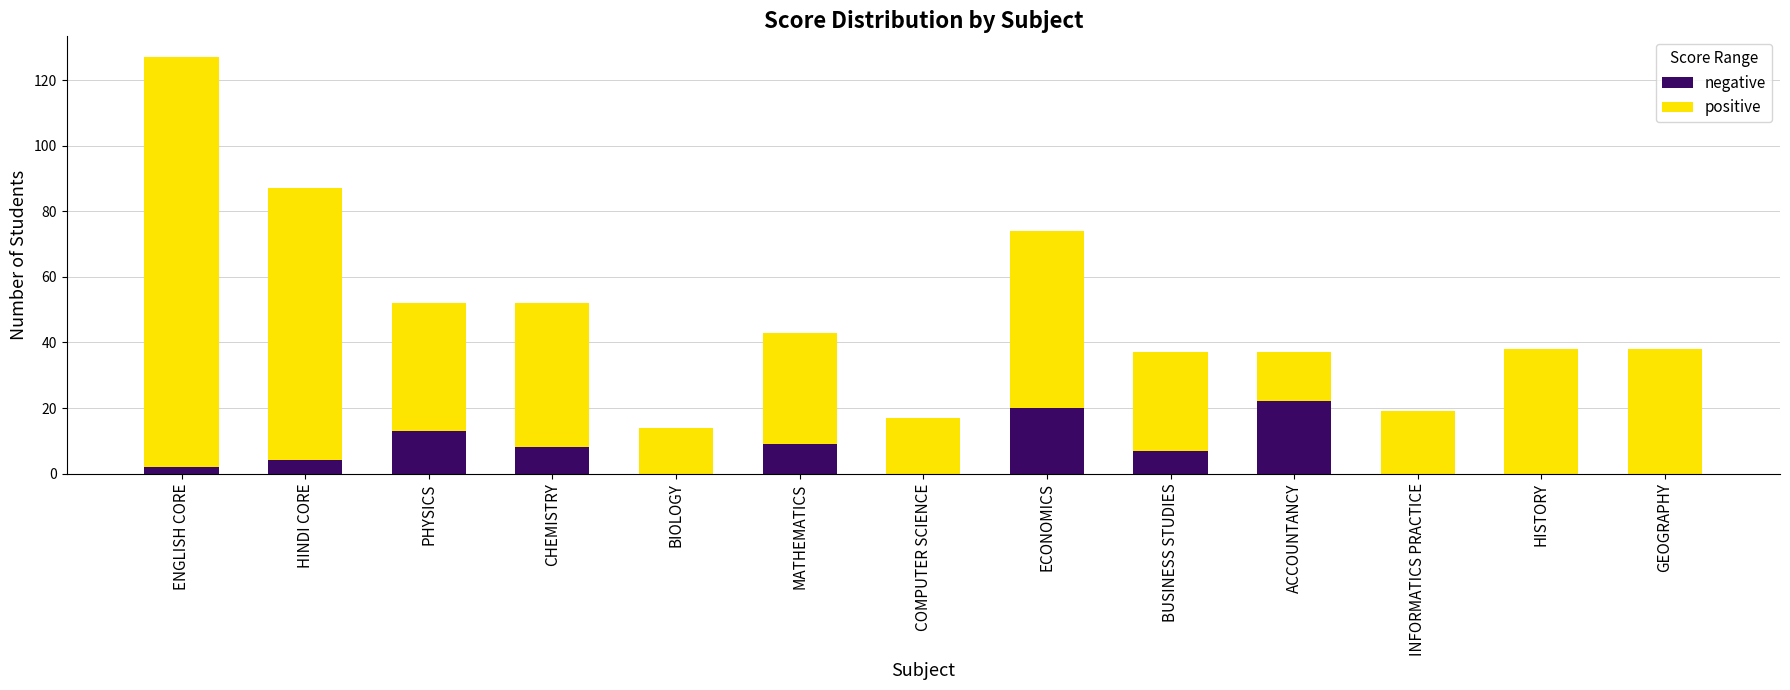

What is the total value across all series at HISTORY?

38